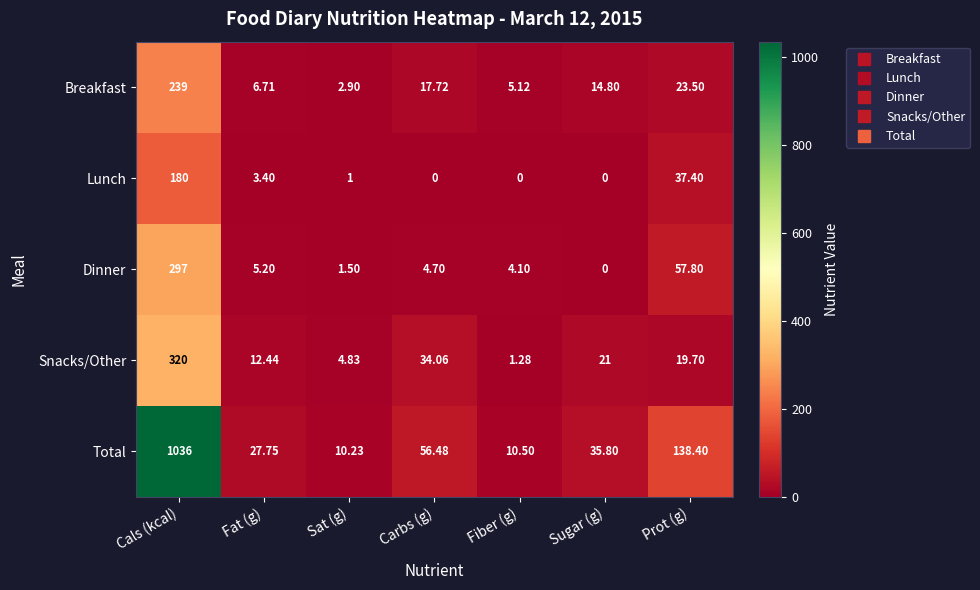

How many categories are shown in the chart?

7